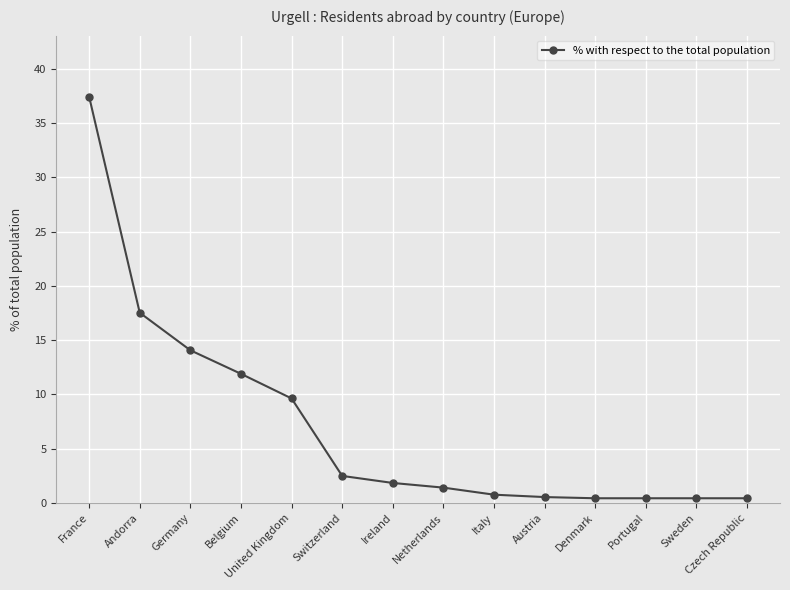

What is the sum of the values at Sweden and Belgium?

12.3